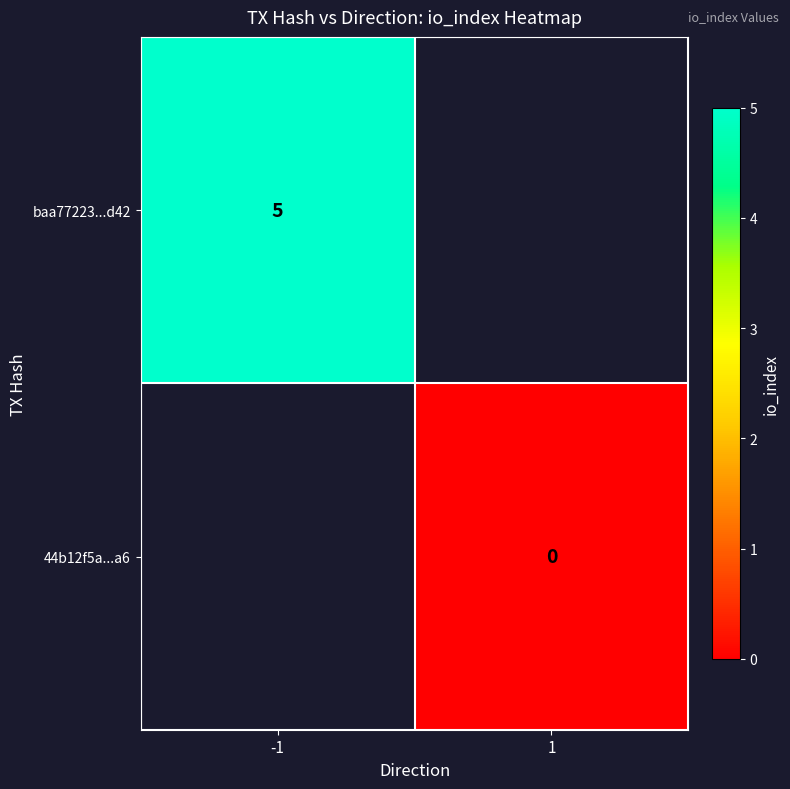

The baa77223...d42 series shows 9 at -1. True or false?

False